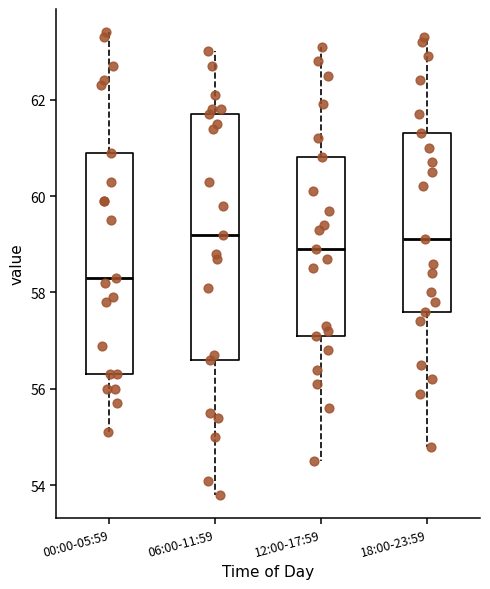

Where is the upper edge of the box for 00:00-05:59 on the y-axis? The values are not printed on the chart, so give them approximately, as read against the axis.

61.0